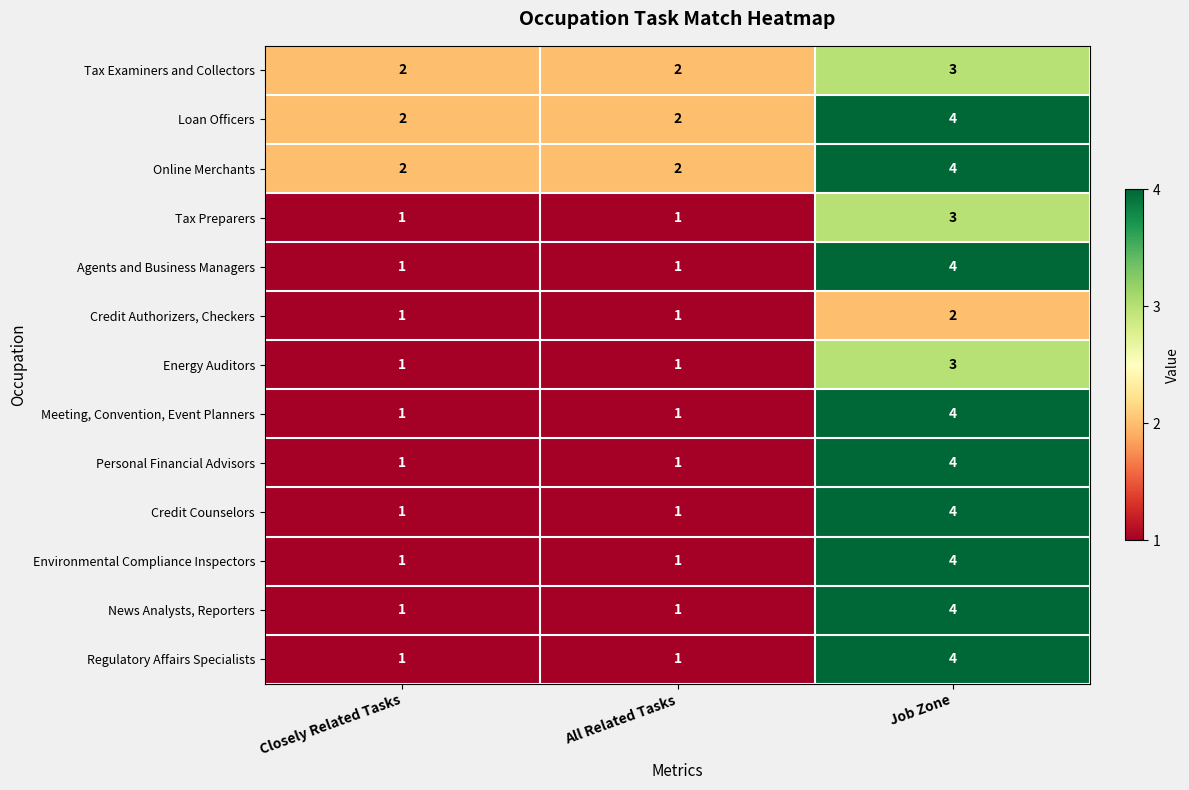

The value of Online Merchants at Closely Related Tasks is 1. True or false?

False